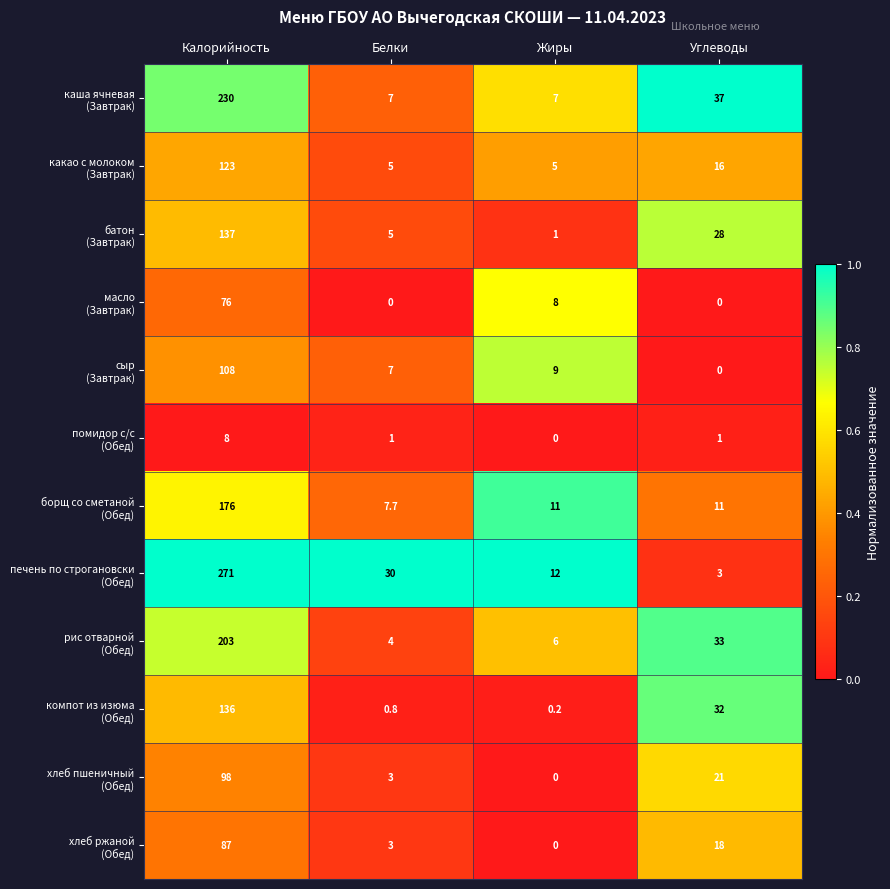

What is the spread (max minus min) of values at Калорийность?

263.0